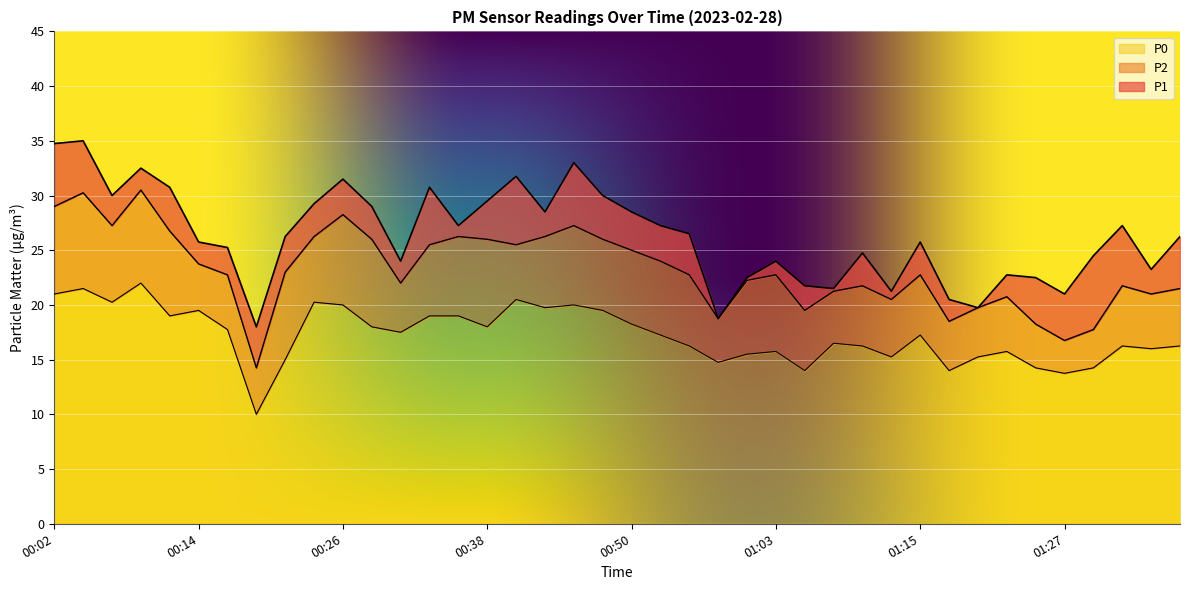

True or false: P0 and P1 intersect in this chart.

False